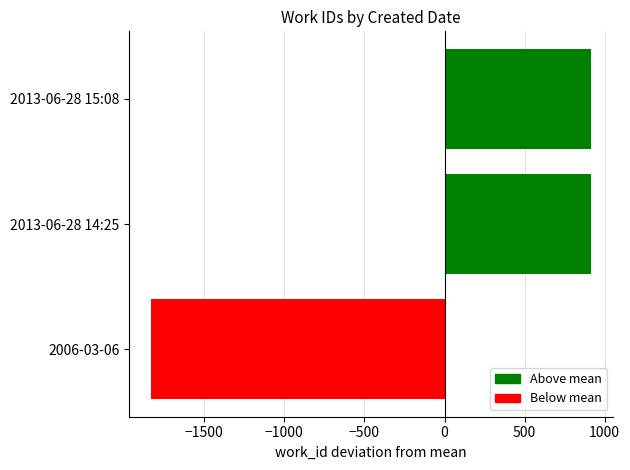

What is the difference between the maximum and minimum values?

2748